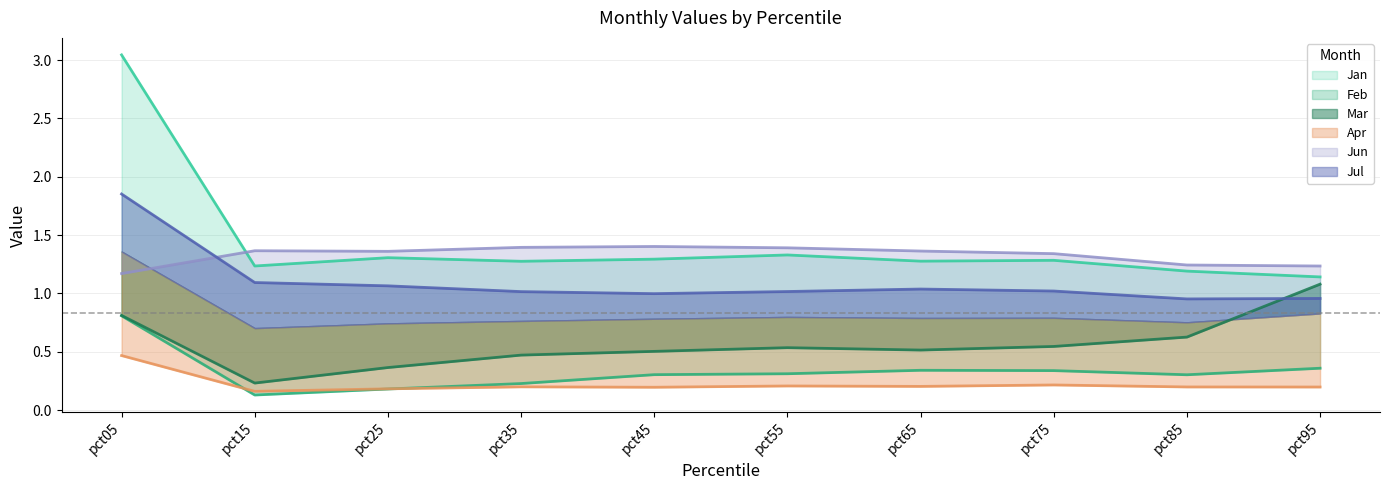

Between pct05 and pct85, which is larger?

pct05